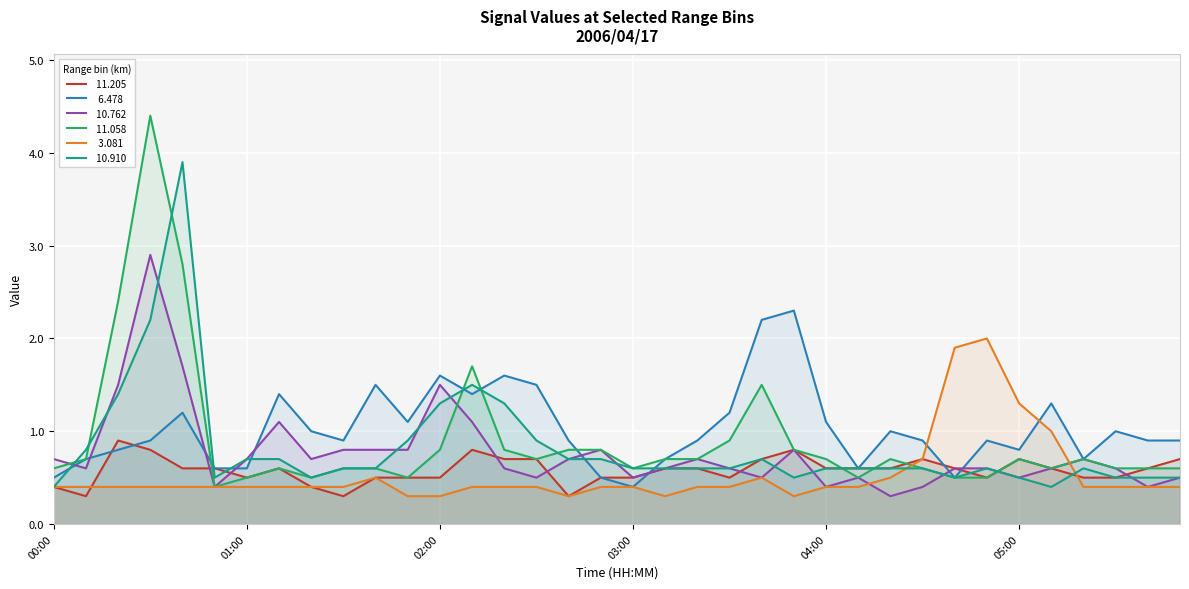

Which series has the widest spread of values?

 11.058